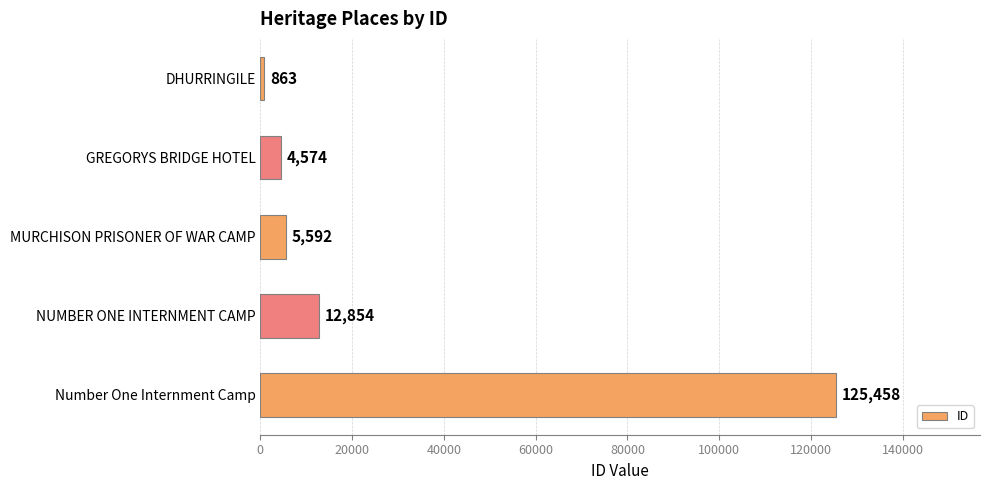

List the labels in order of value, largest first.

Number One Internment Camp, NUMBER ONE INTERNMENT CAMP, MURCHISON PRISONER OF WAR CAMP, GREGORYS BRIDGE HOTEL, DHURRINGILE